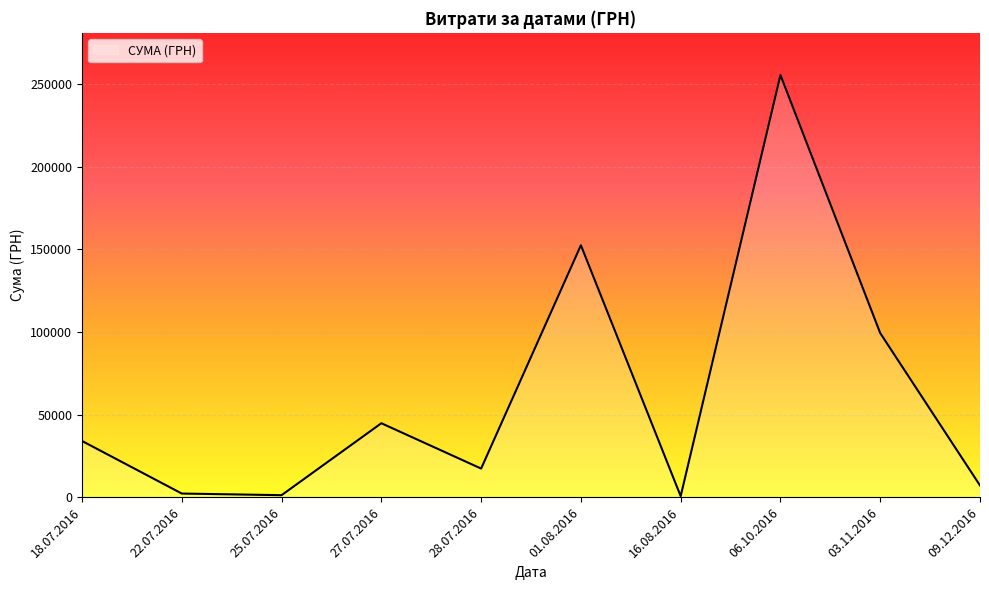

Read the value at 27.07.2016.

44757.0